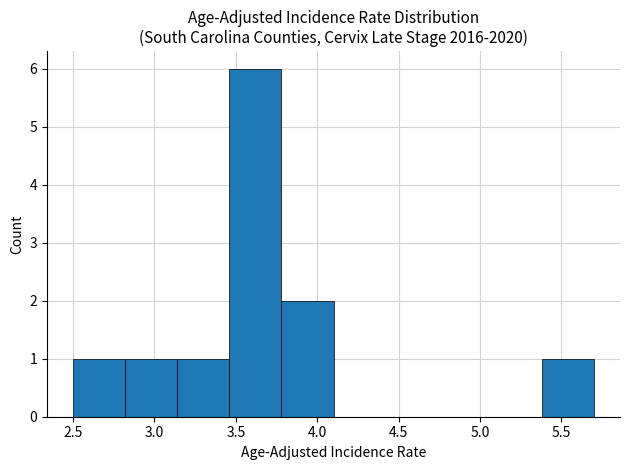

Over which range of the x-axis is the bar tallest?

3.46 to 3.78